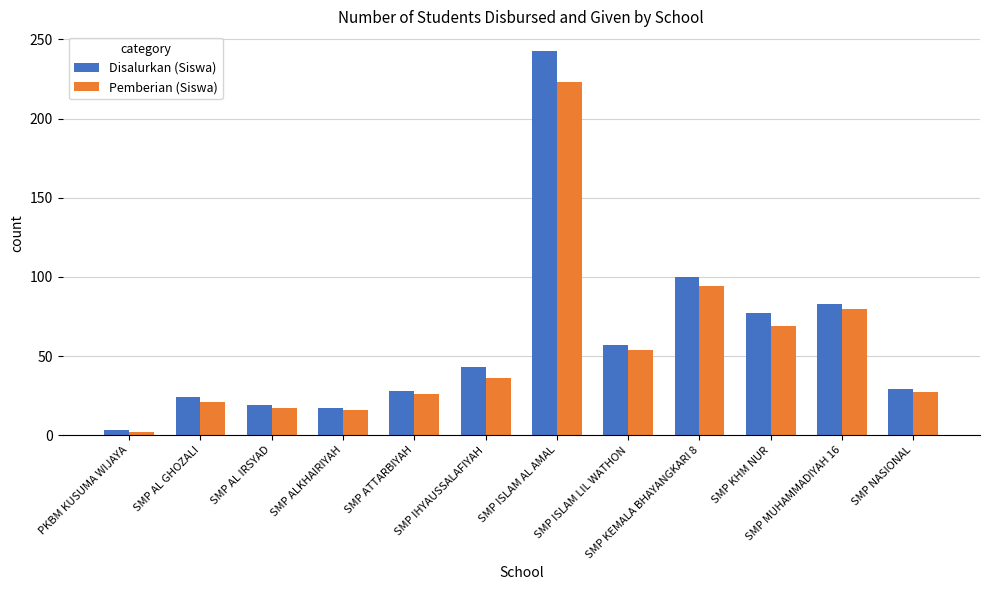

At how many categories does at least one series exceed 54?

5